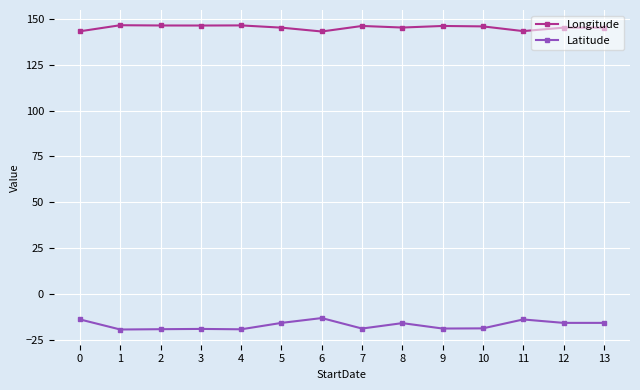

True or false: Longitude has more than 1 interior local peaks.

True